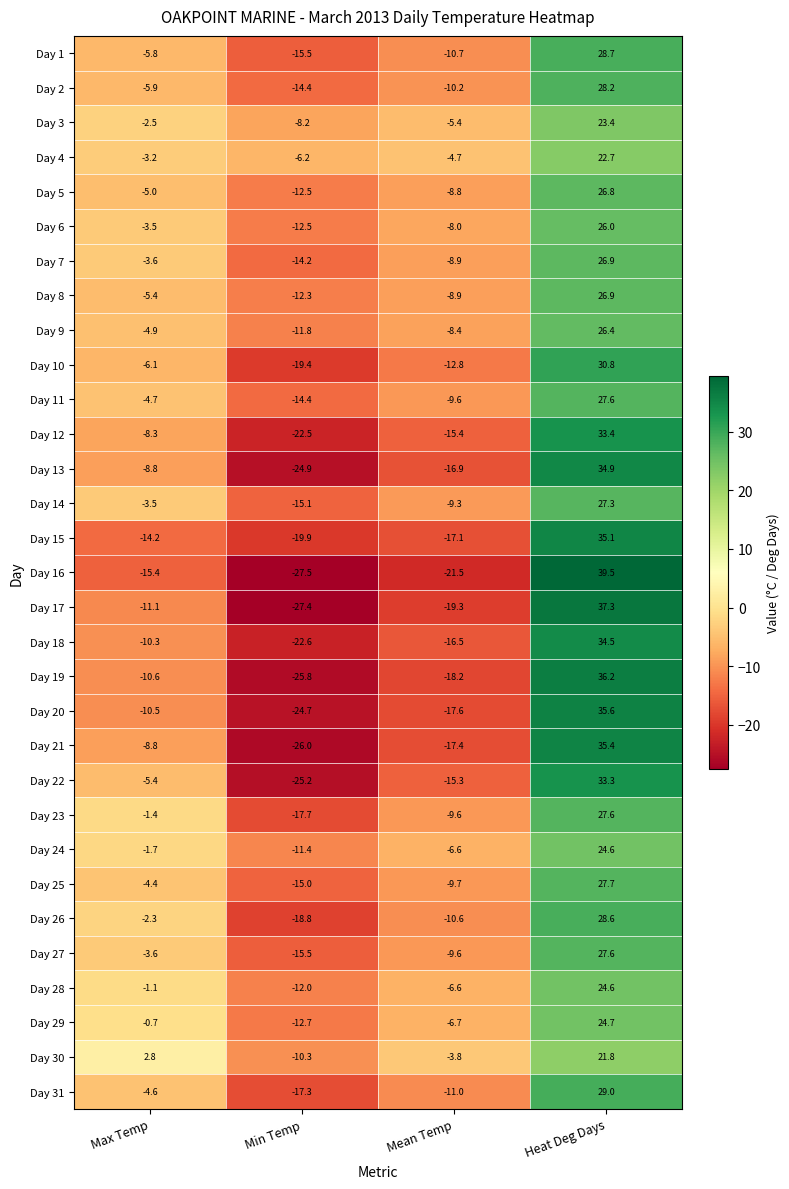

True or false: Day 30 has a value of 21.8 at Heat Deg Days.

True